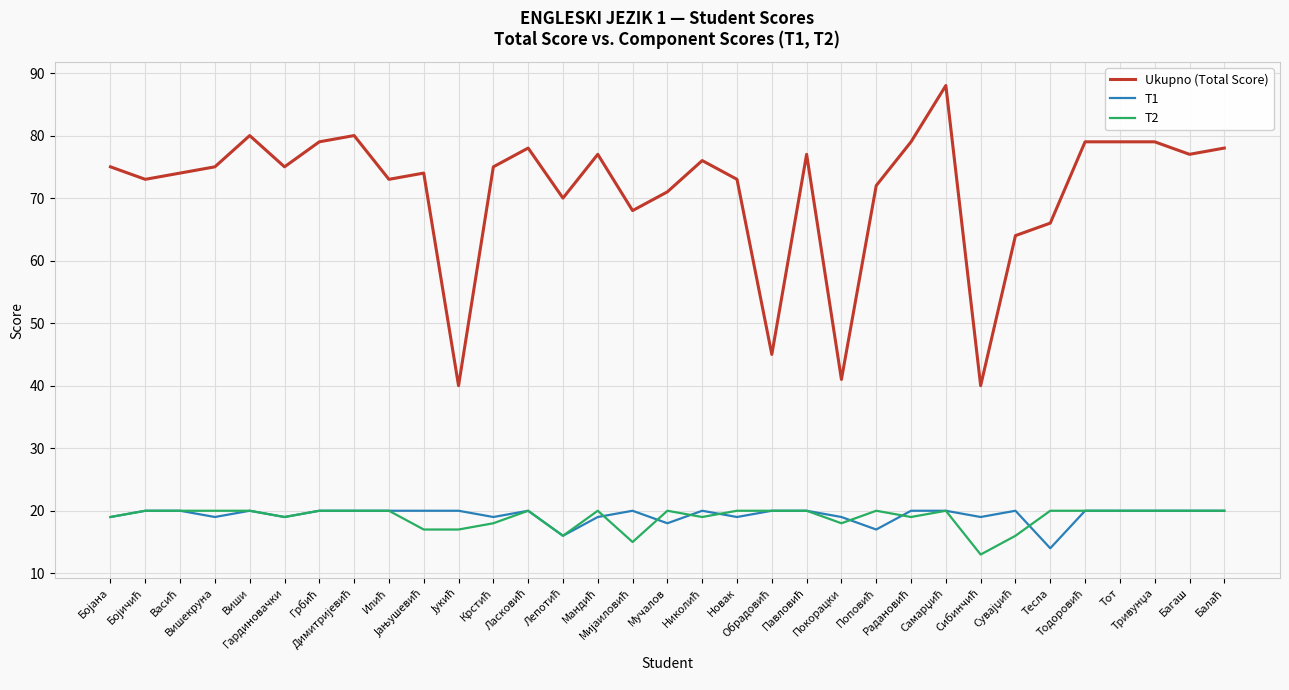

What is the average value of the Ukupno (Total Score) series?

71